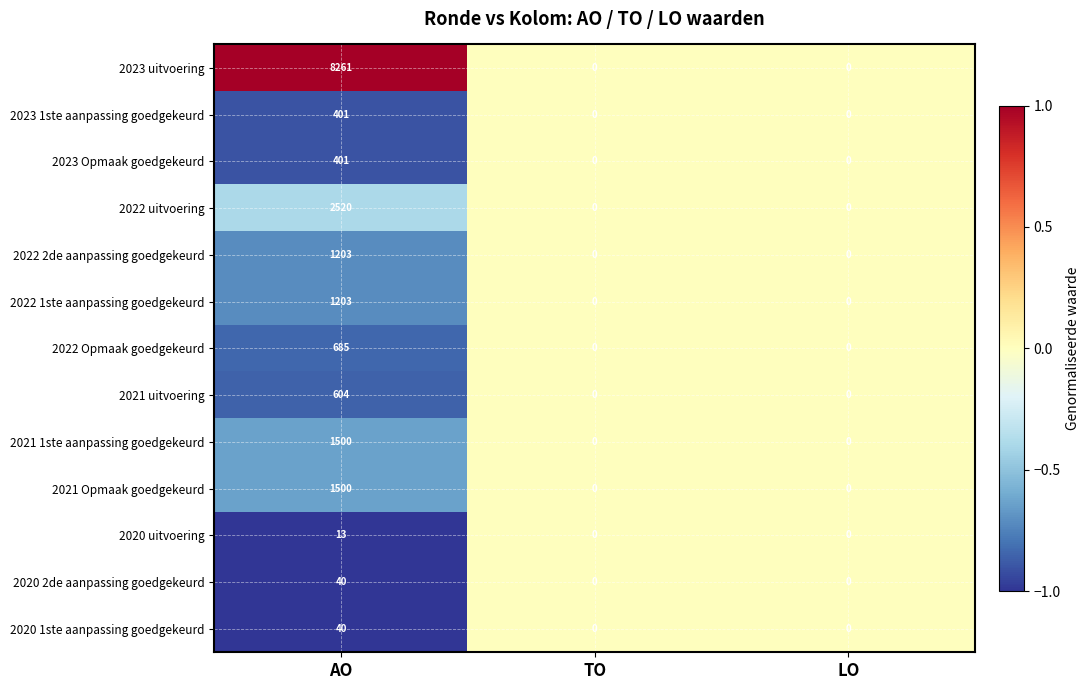

How many values in 2020 uitvoering are above zero?

1